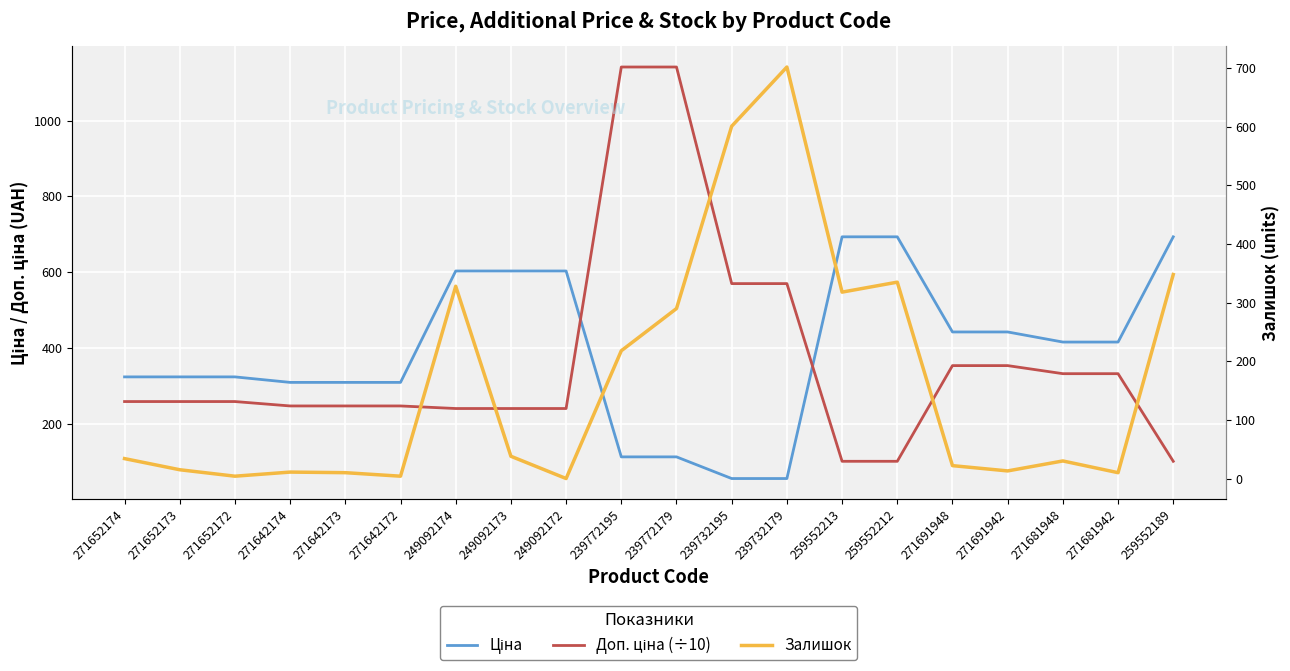

How many data points in Ціна are above 416?

10